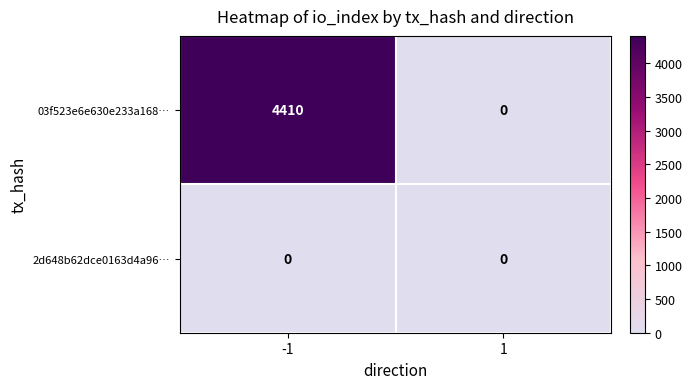

Reading left to right, list all the values displayed in this chart.

03f523e6e630e233a168…: -1=4410	1=0
2d648b62dce0163d4a96…: -1=0	1=0